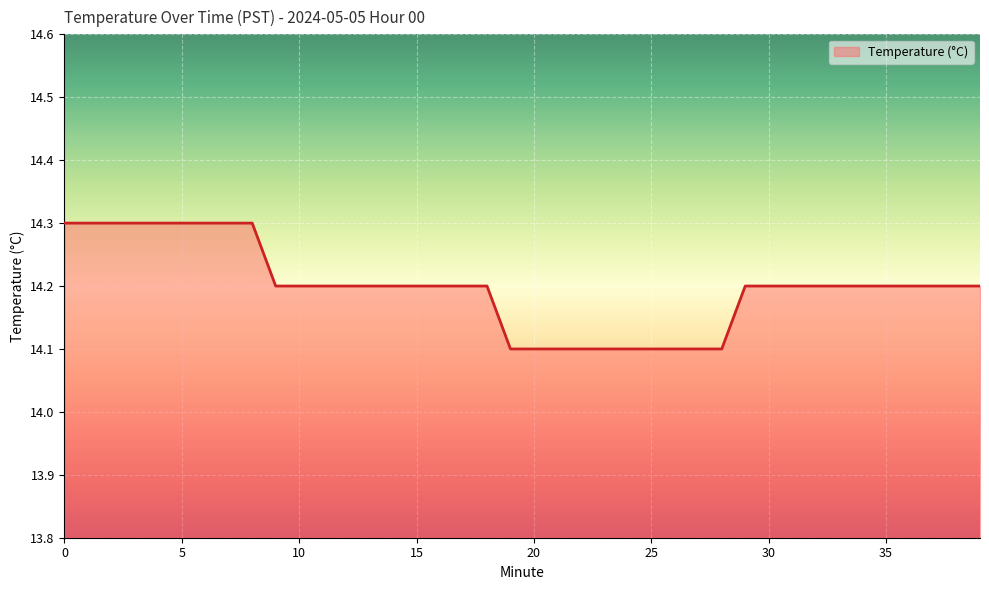

What is the maximum value shown in the chart?

14.3